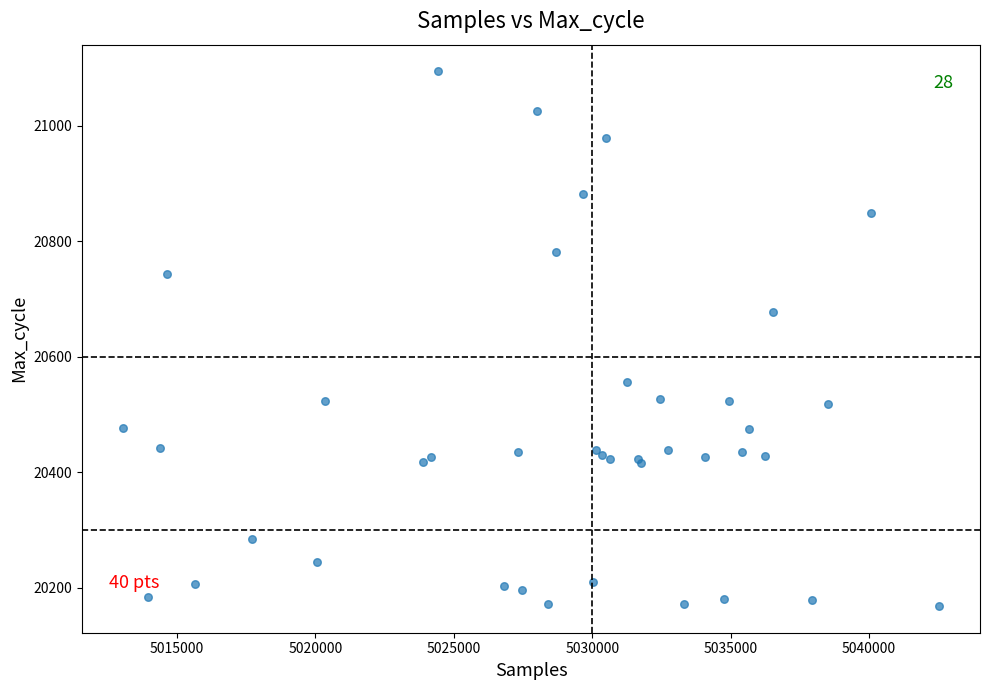

What Y value in the scatter plot is closest to 20631?

20677